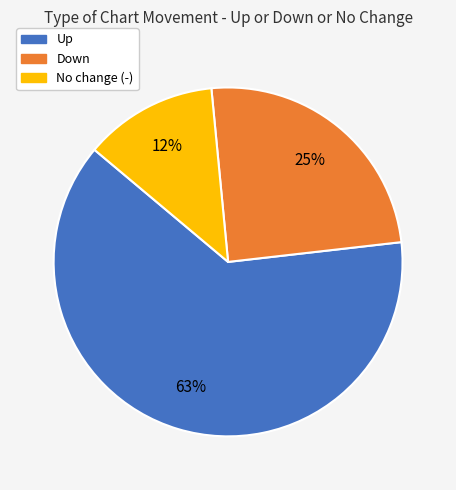

To the nearest percent, what is the difference between the largest and smallest slice percentages?

51%